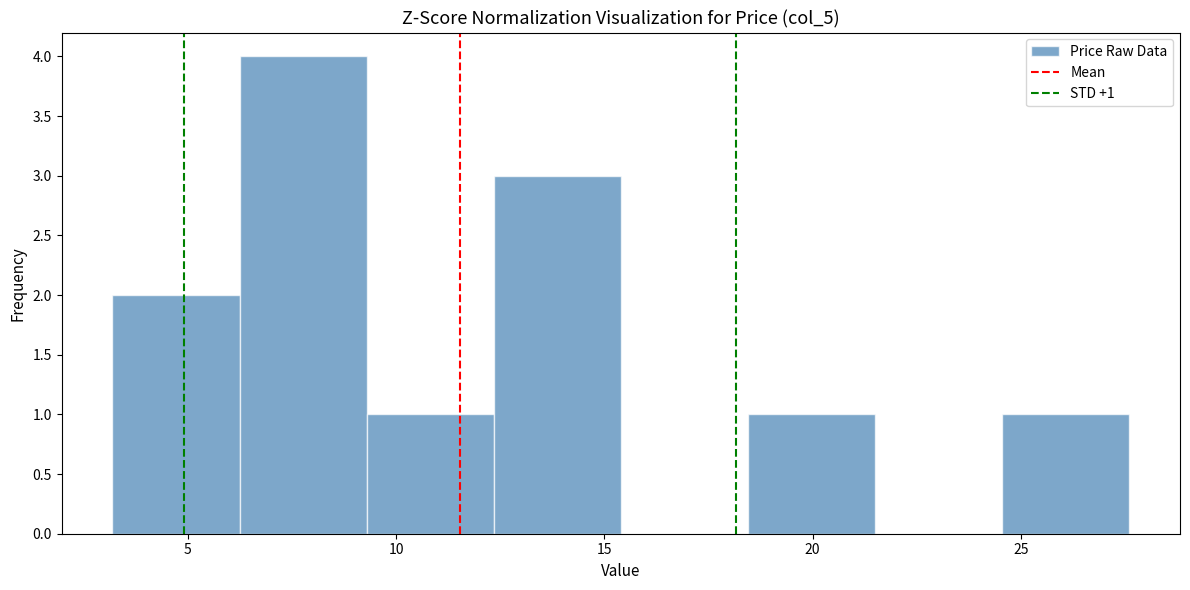

Over which range of the x-axis is the bar tallest?

6.0 to 9.5